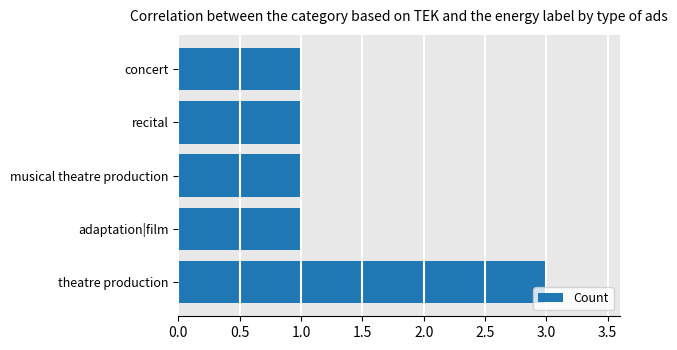

At which category does the chart reach its peak across all series?

theatre production